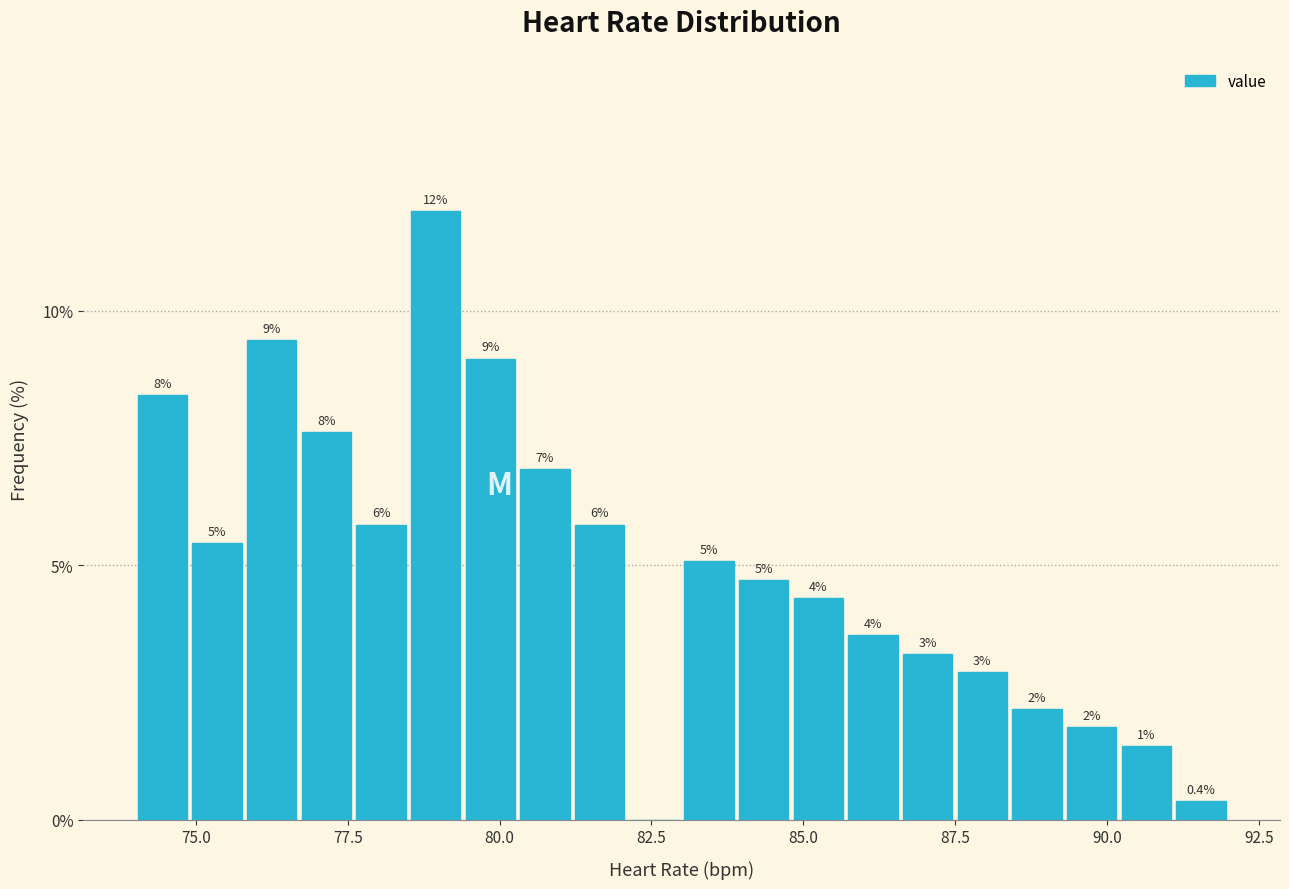

Read against the x-axis, roughly where is the centre of the tallest bar?

79.0